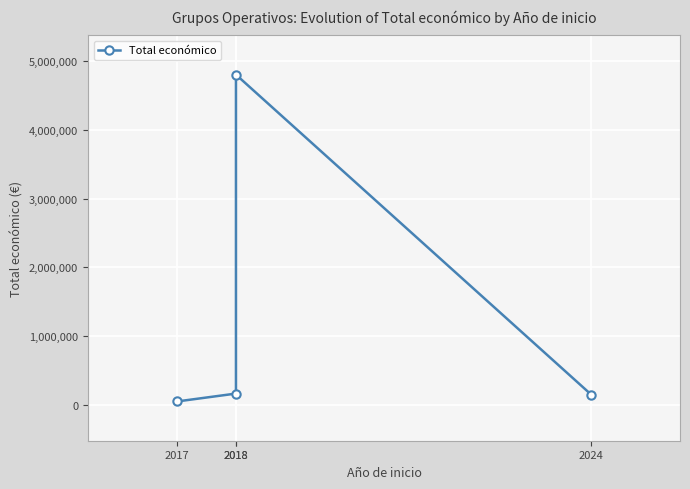

What is the maximum value shown in the chart?

4805923